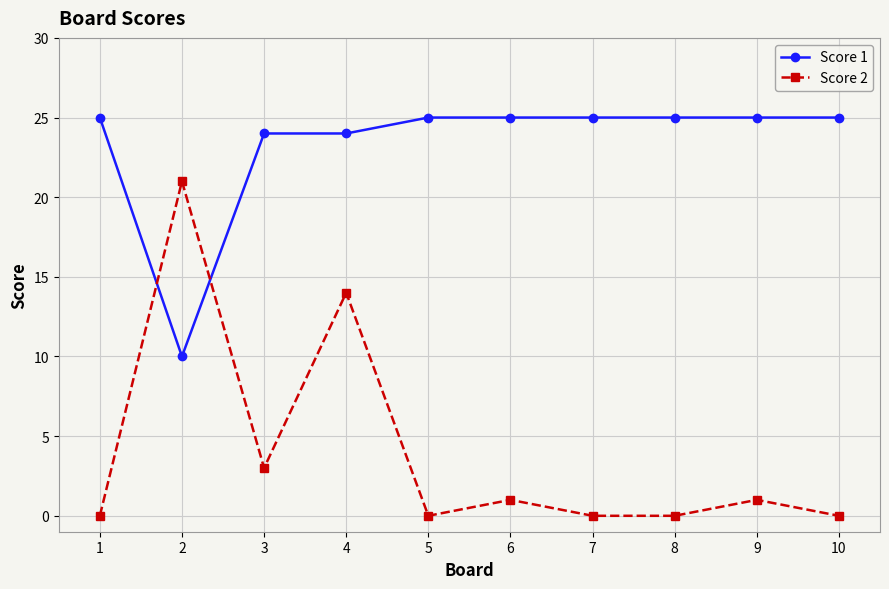

Which series has the largest total across all categories?

Score 1